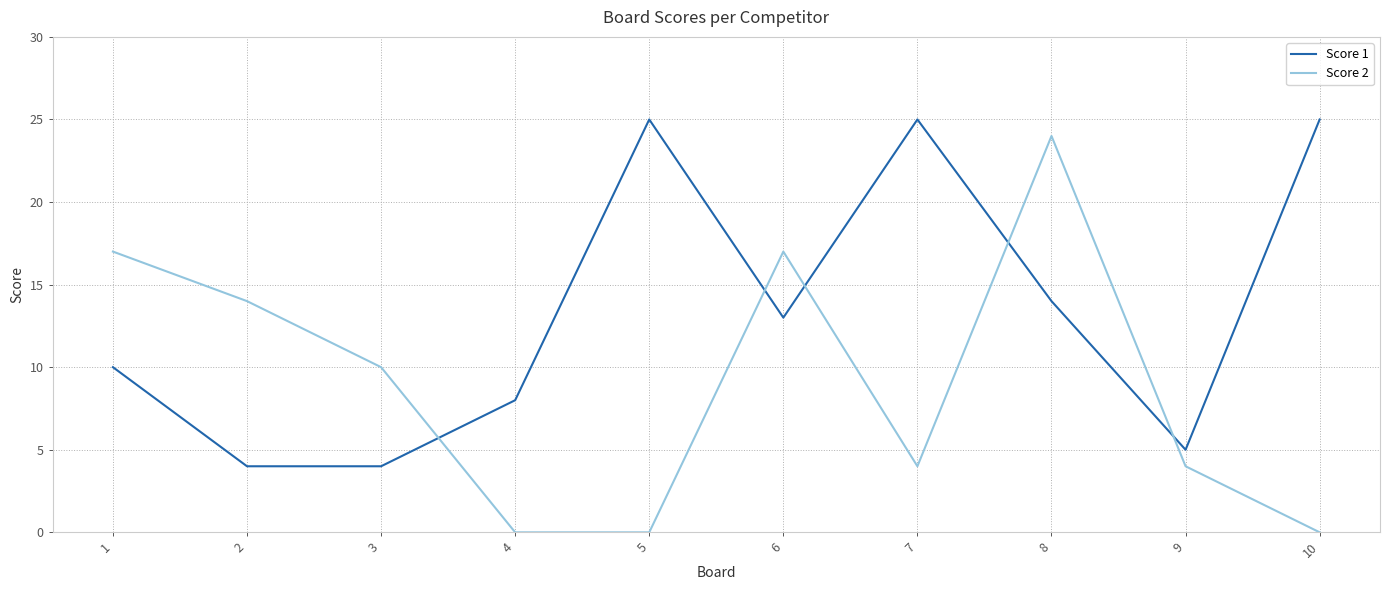

Which series has the widest spread of values?

Score 2